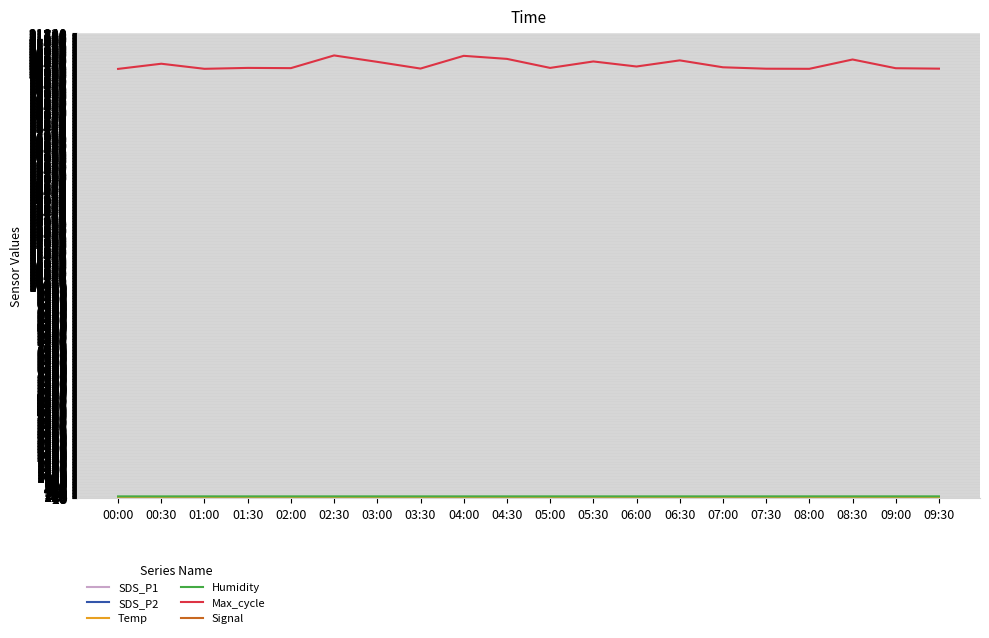

What is the total value across all series at 04:00?

20822.0